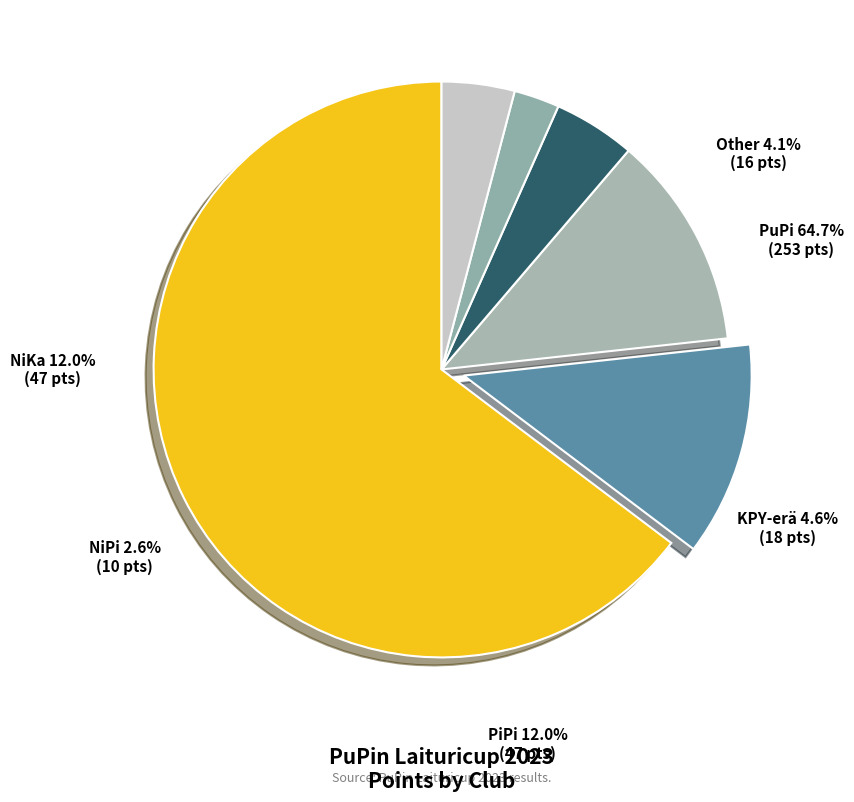

What is the smallest slice in the pie chart?

NiPi